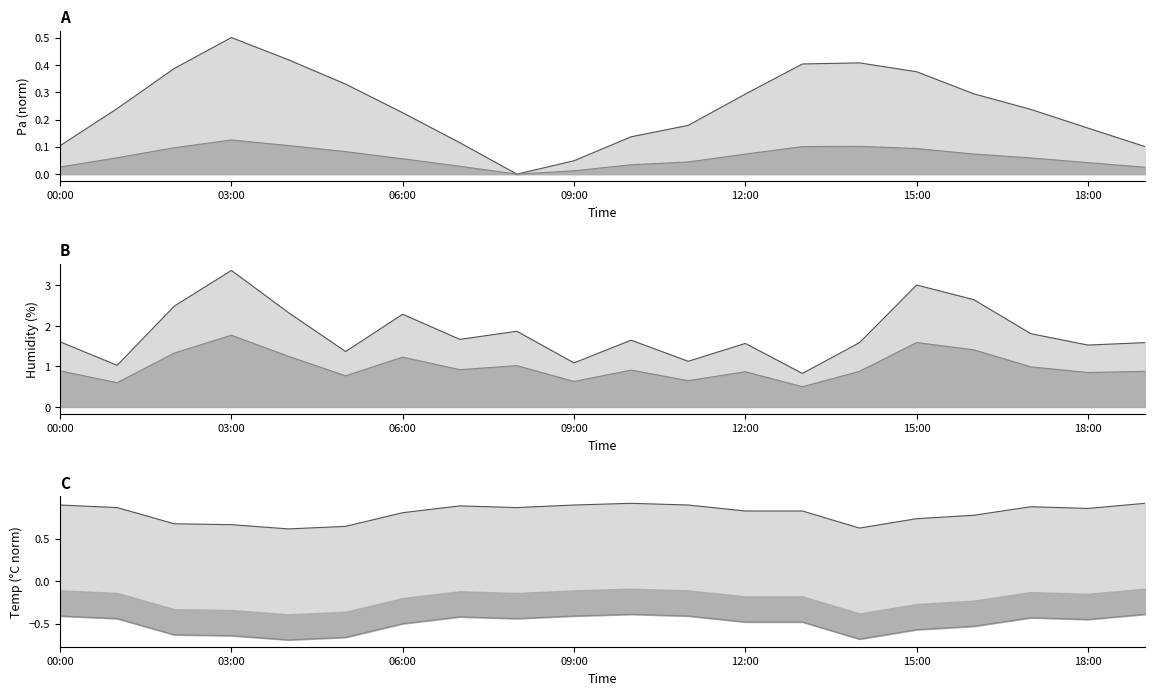

The humidity_upper_line series shows 1.1 at 12:00. True or false?

False